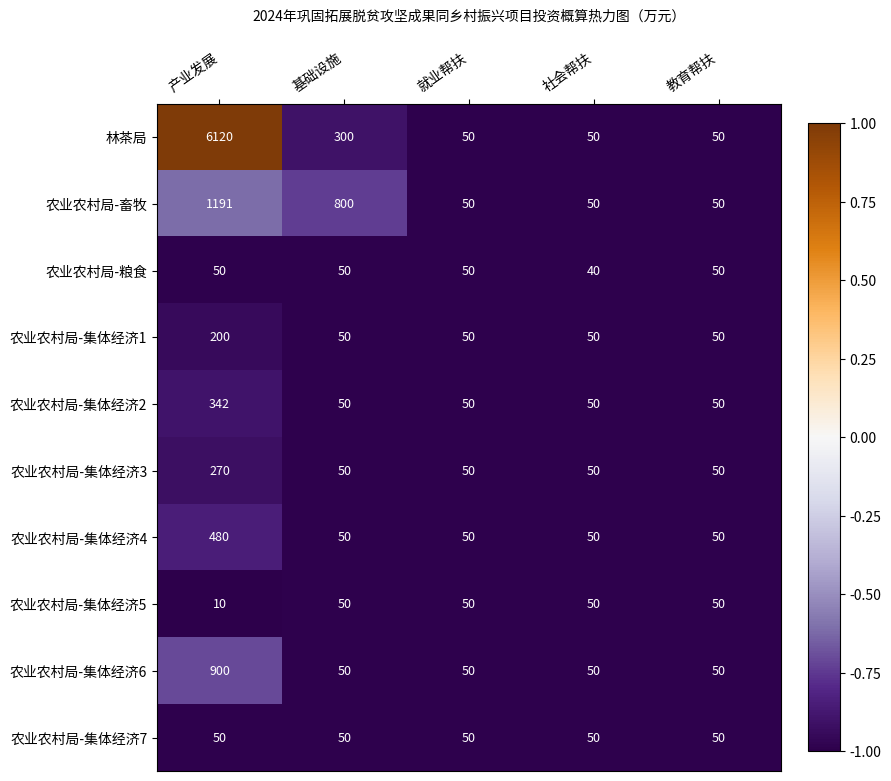

Between 基础设施 and 就业帮扶, which series saw the biggest shift?

农业农村局-畜牧